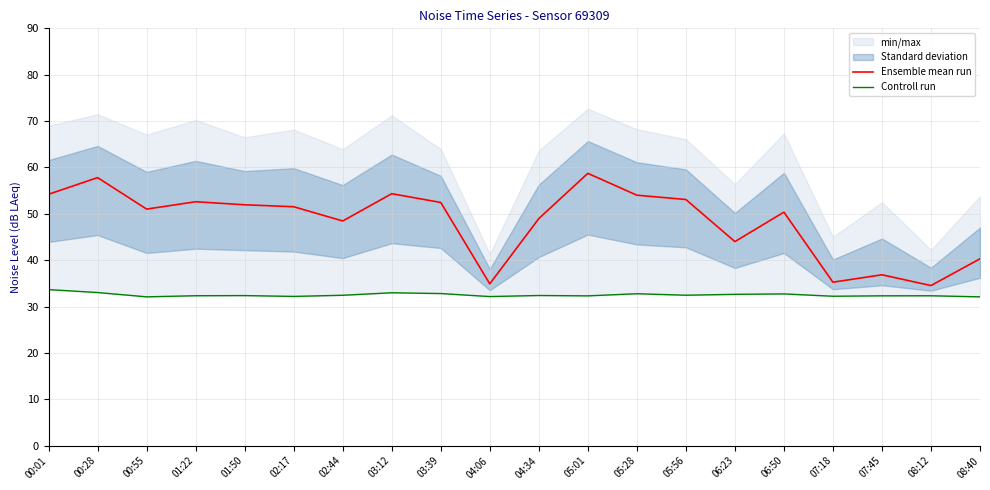

True or false: Controll run and Ensemble mean run intersect in this chart.

False